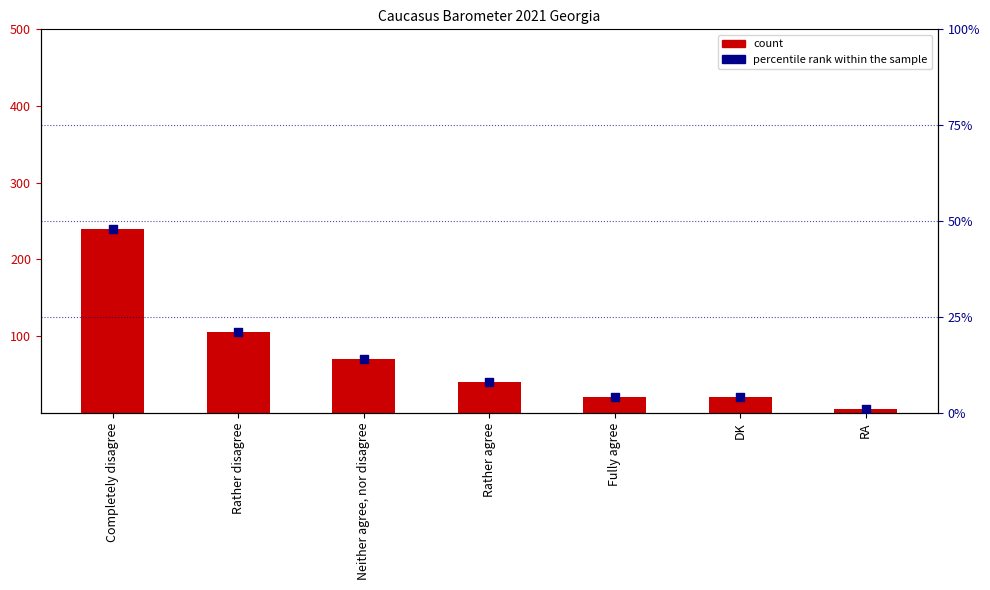

Which series has the largest total across all categories?

count